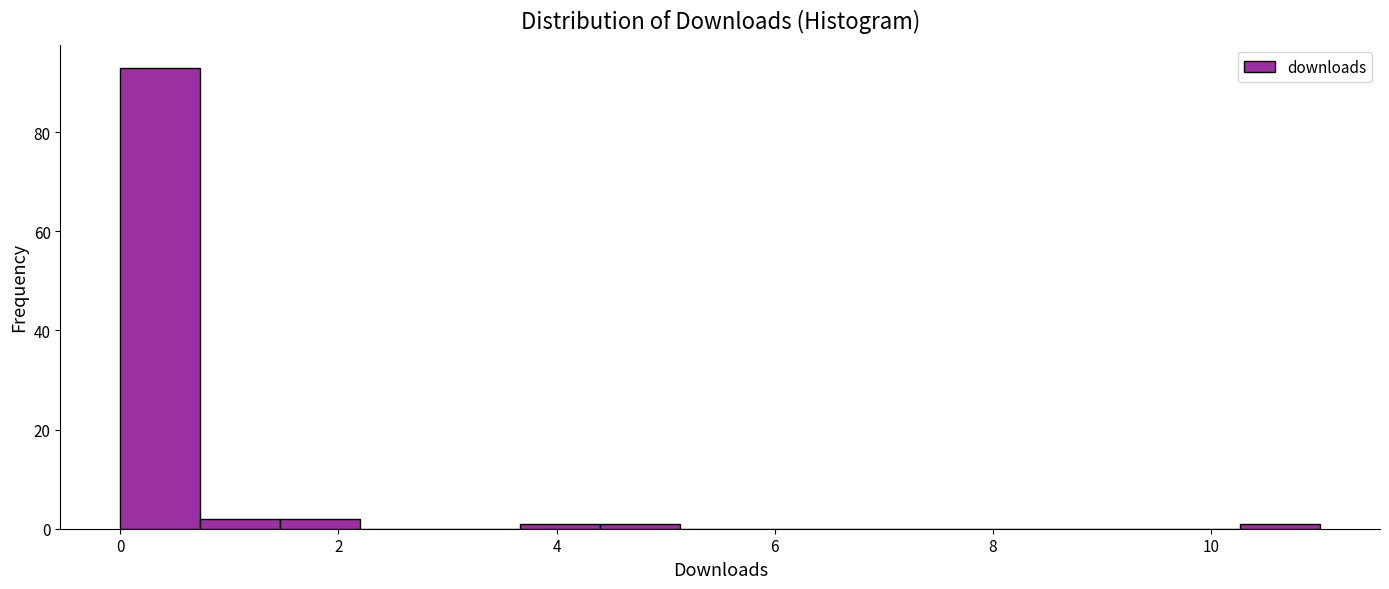

Read against the x-axis, roughly where is the centre of the tallest bar?

0.4